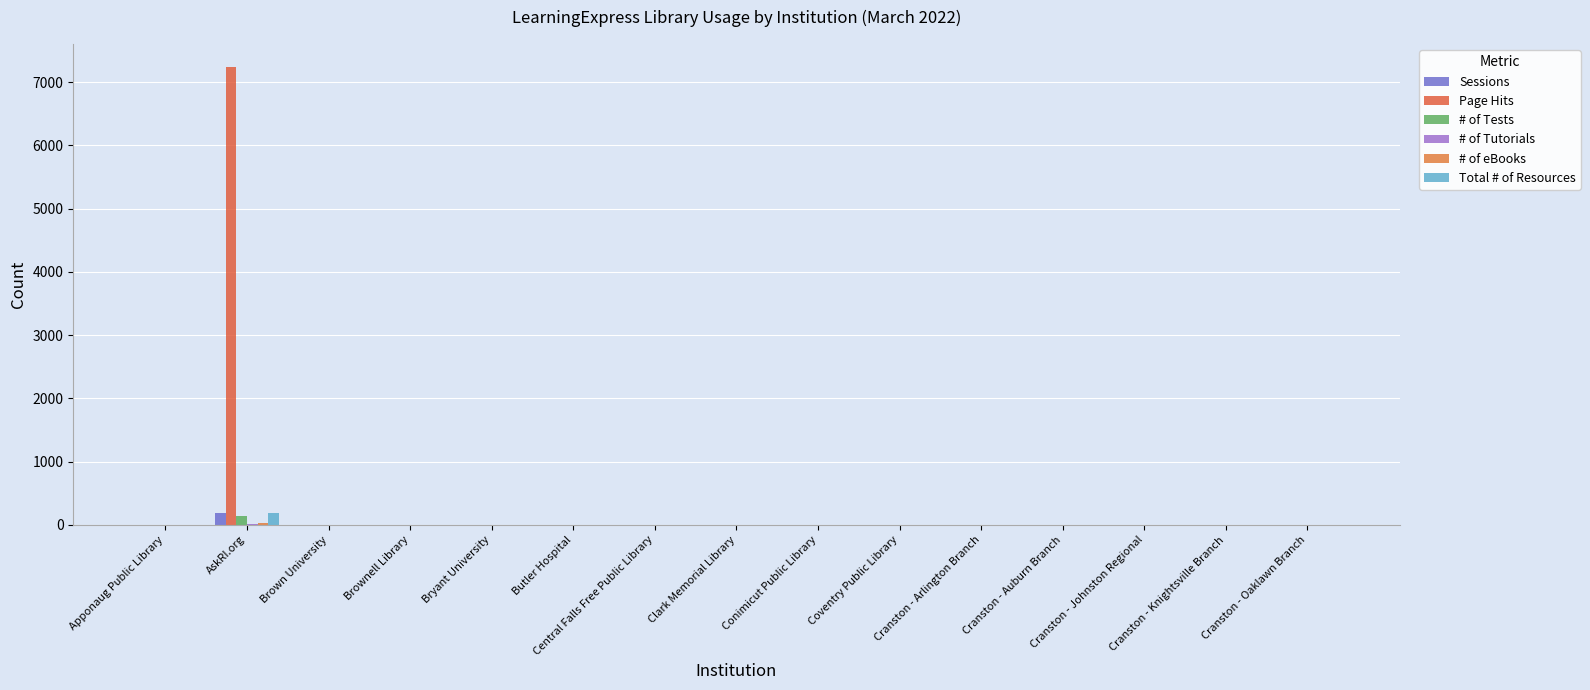

How many data points does each series have?

15